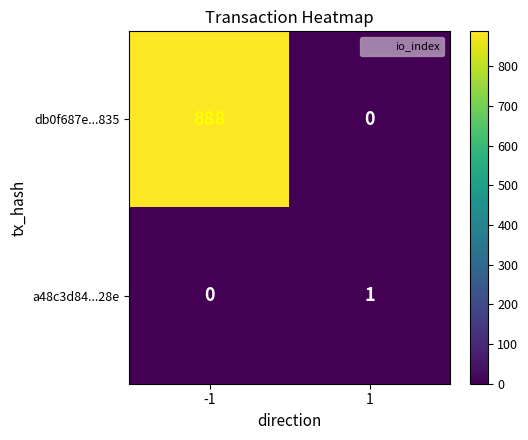

What is the maximum value shown in the chart?

888